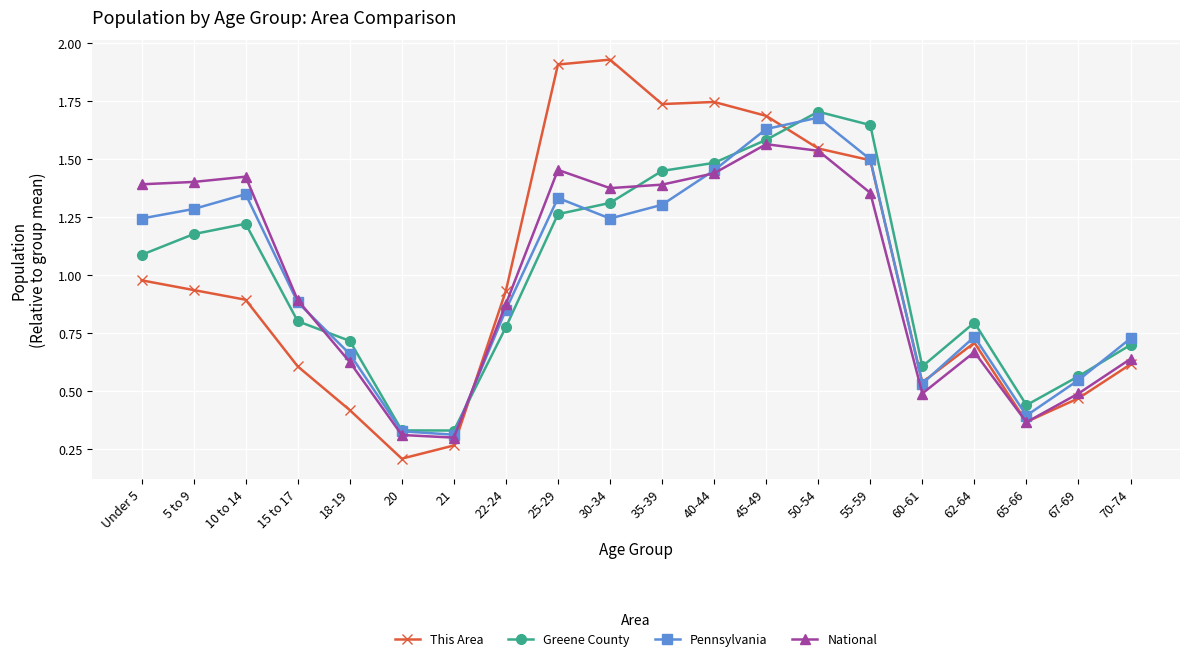

What is the label of the 20th point from the right?

Under 5